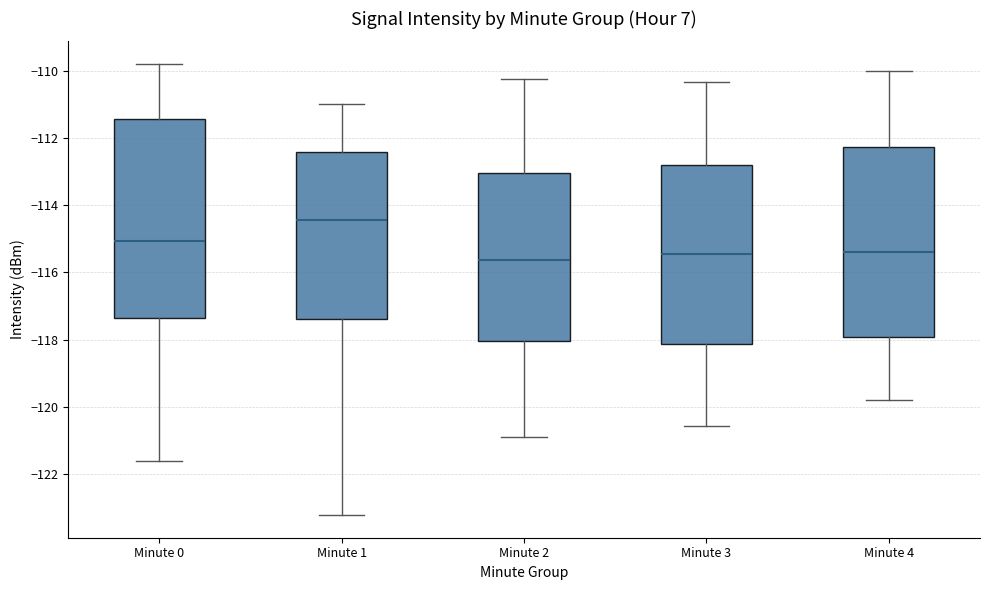

Reading left to right, read every box against the y-axis: the position of its median line, the range the box covers, and the ends of its whiskers. The values are not printed on the chart, so give them approximately, as read against the axis.

Minute 0: median -115.0, box -117.4 to -111.4, whiskers -121.6 to -109.8
Minute 1: median -114.4, box -117.4 to -112.4, whiskers -123.2 to -111.0
Minute 2: median -115.6, box -118.0 to -113.0, whiskers -121.0 to -110.2
Minute 3: median -115.4, box -118.2 to -112.8, whiskers -120.6 to -110.4
Minute 4: median -115.4, box -118.0 to -112.2, whiskers -119.8 to -110.0